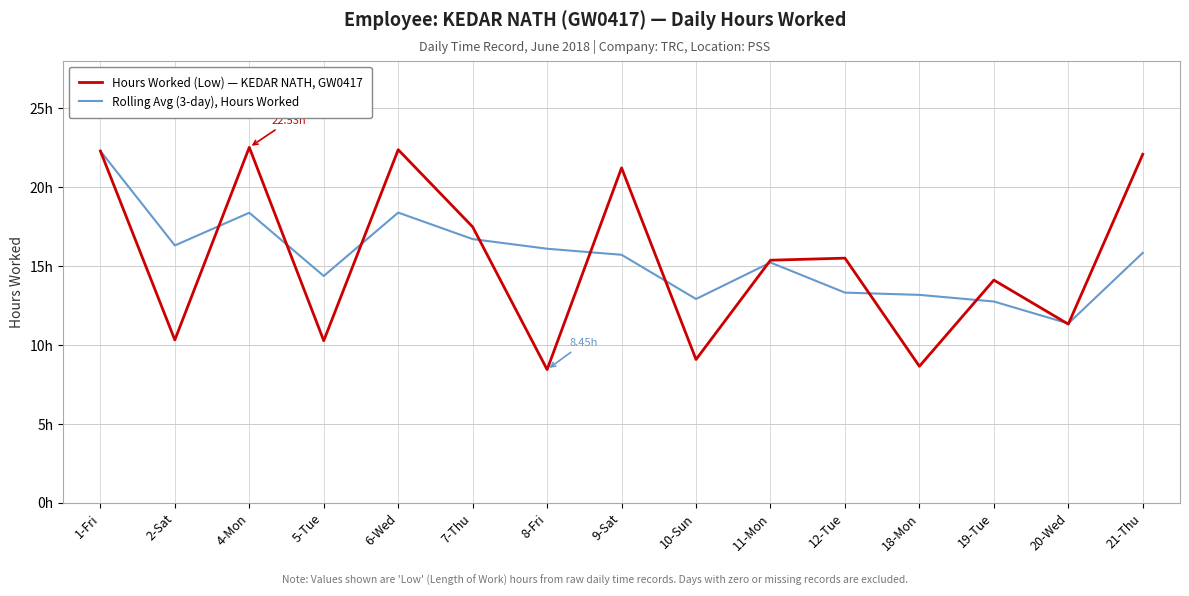

Does the chart have visible grid lines?

Yes